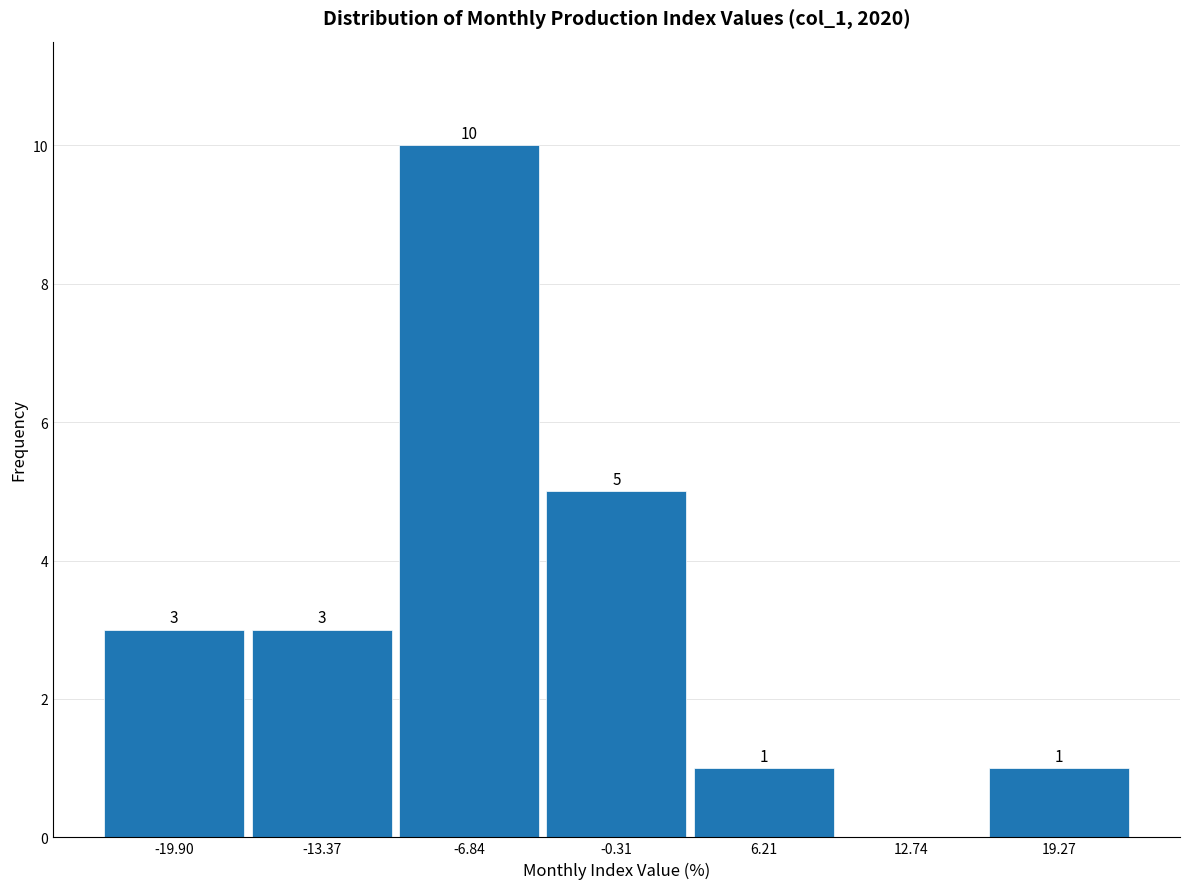

Reading left to right, list all the values displayed in this chart.

-19.90=3	-13.37=3	-6.84=10	-0.31=5	6.21=1	12.74=0	19.27=1